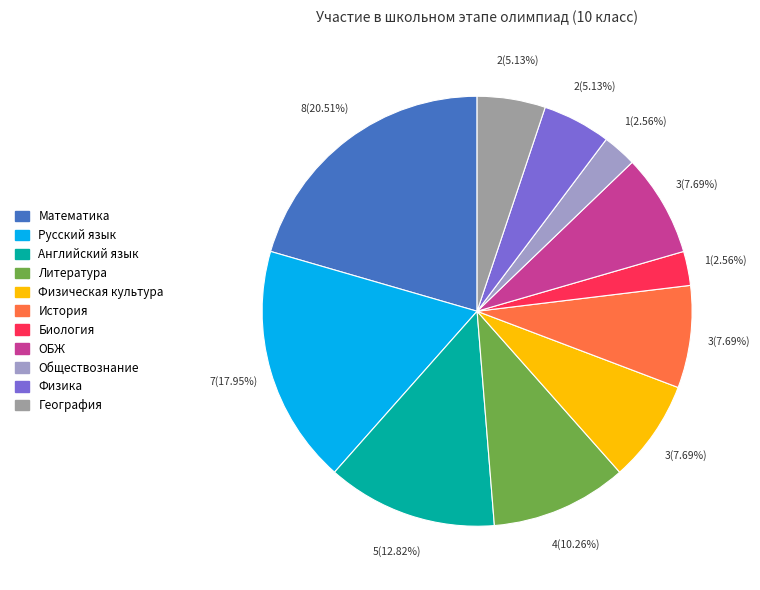

How many segments does this pie chart have?

11